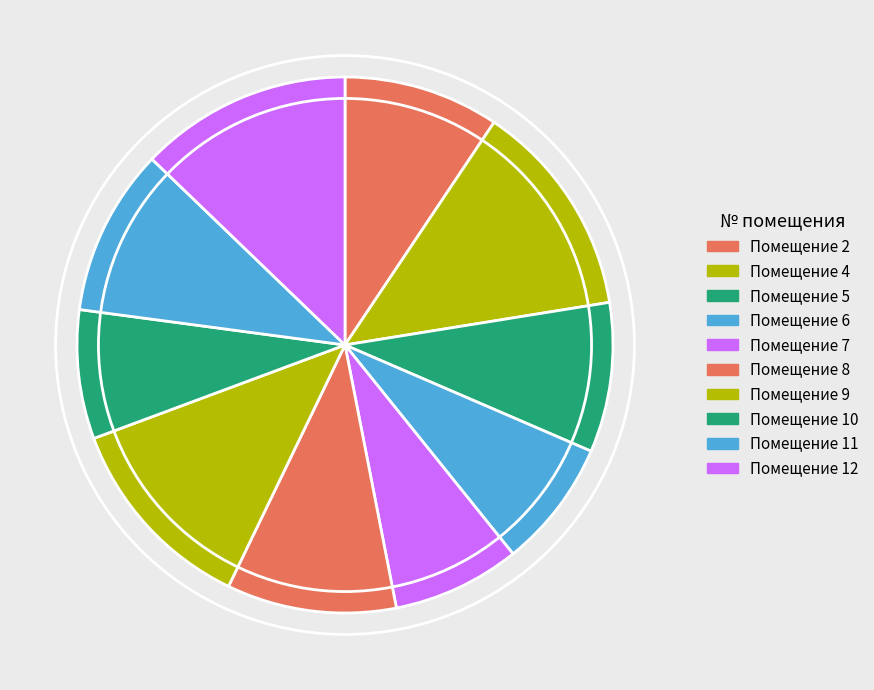

Which category has the smallest portion of the pie?

7